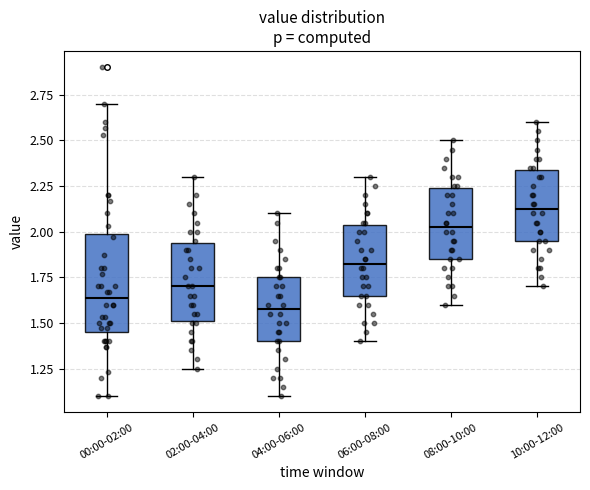

Which box has the highest median line?

10:00-12:00